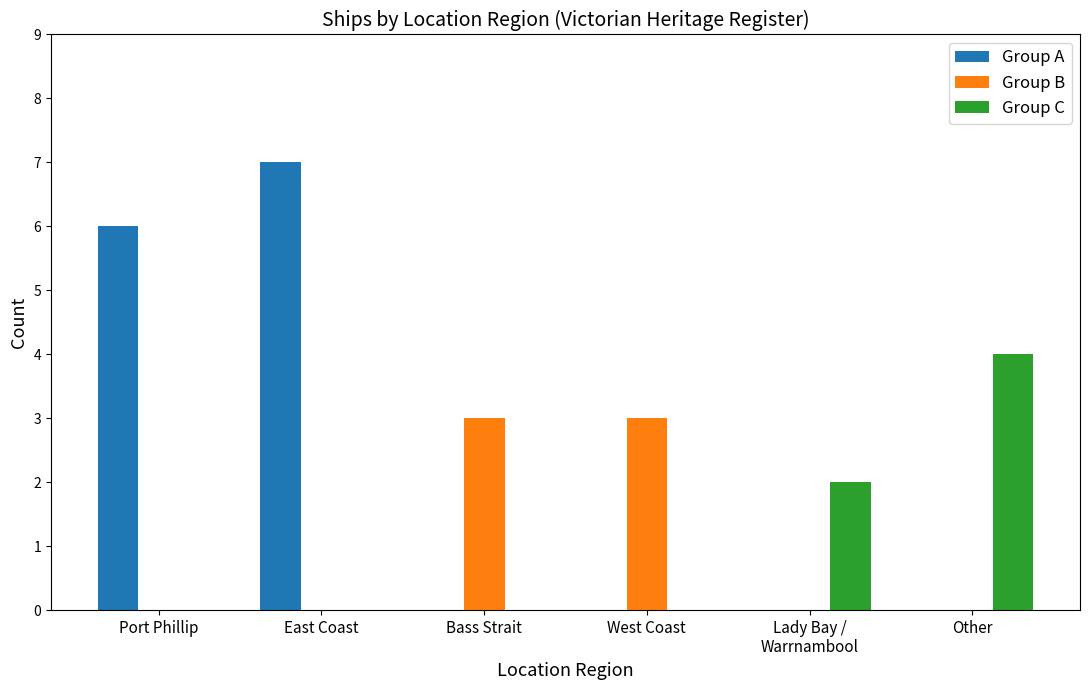

At which category is the sum across all series the highest?

East Coast